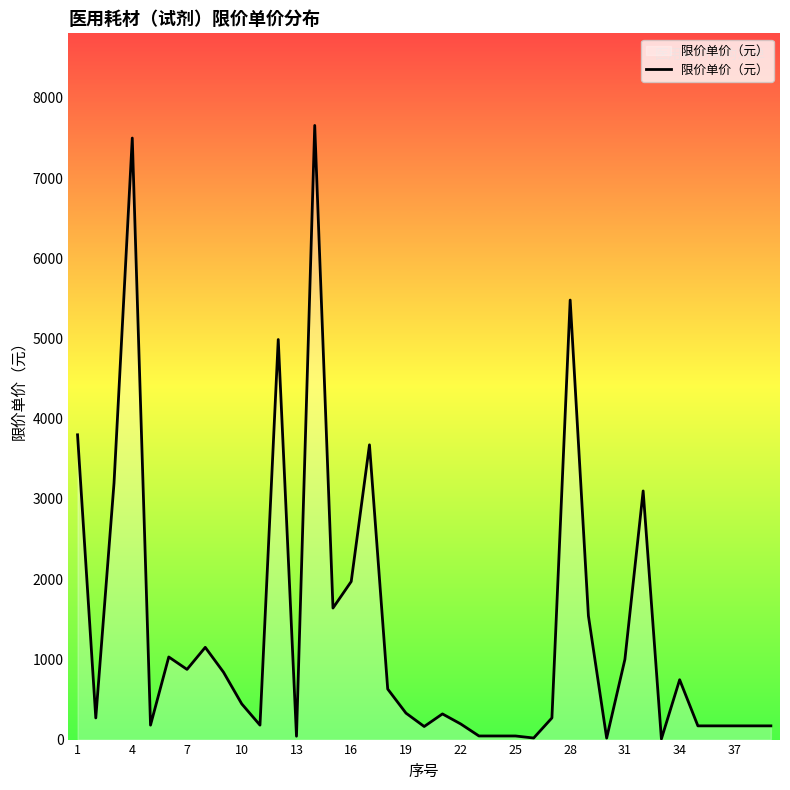

What is the greatest value displayed?

7657.0